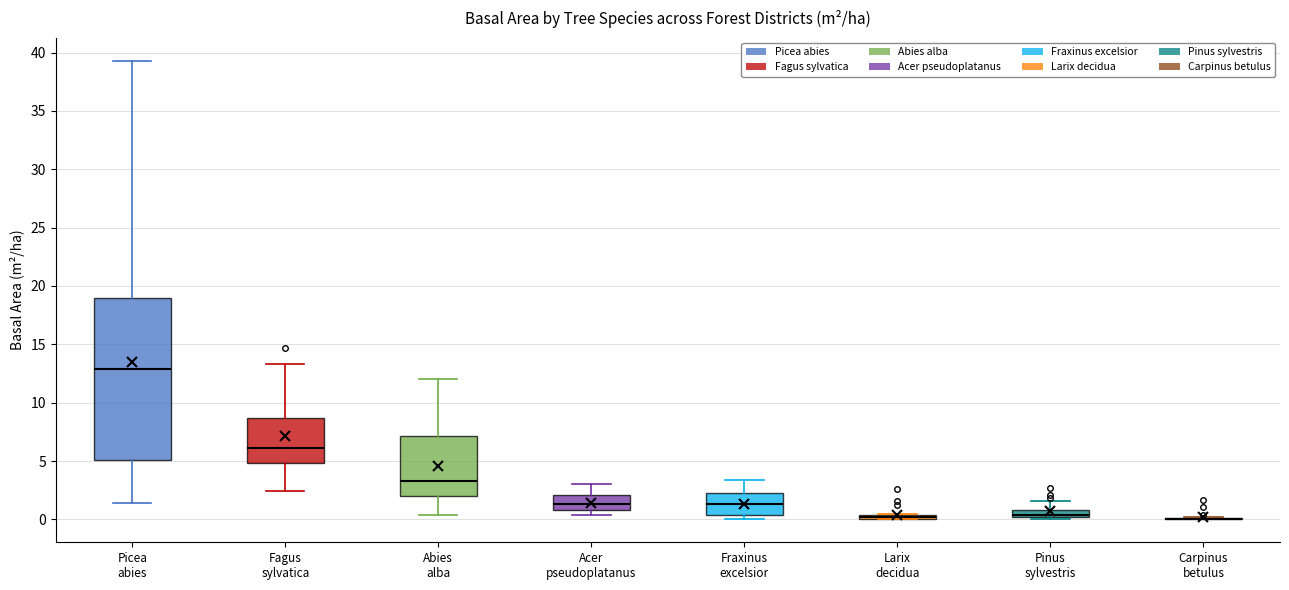

Where is the upper edge of the box for Acer pseudoplatanus on the y-axis? The values are not printed on the chart, so give them approximately, as read against the axis.

2.0